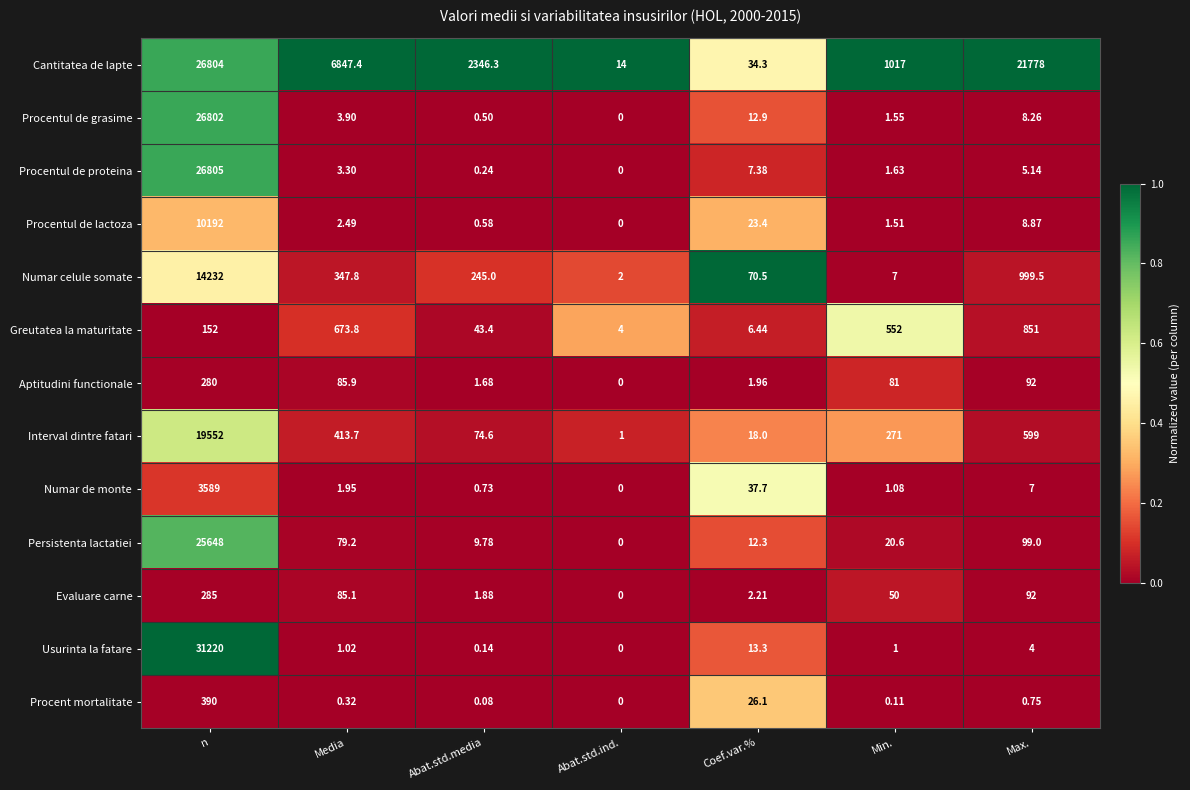

Is the value of Procentul de lactoza at Media greater than the value of Usurinta la fatare at Media?

Yes